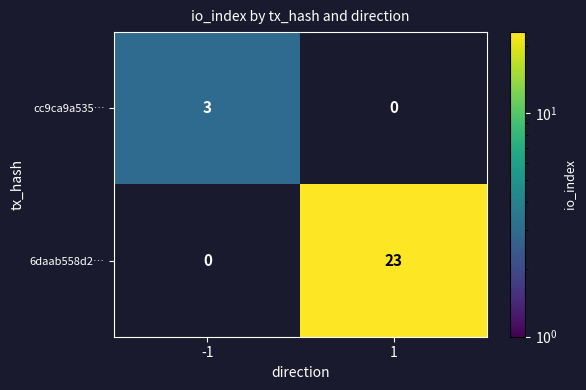

Count the number of categories in the chart.

2